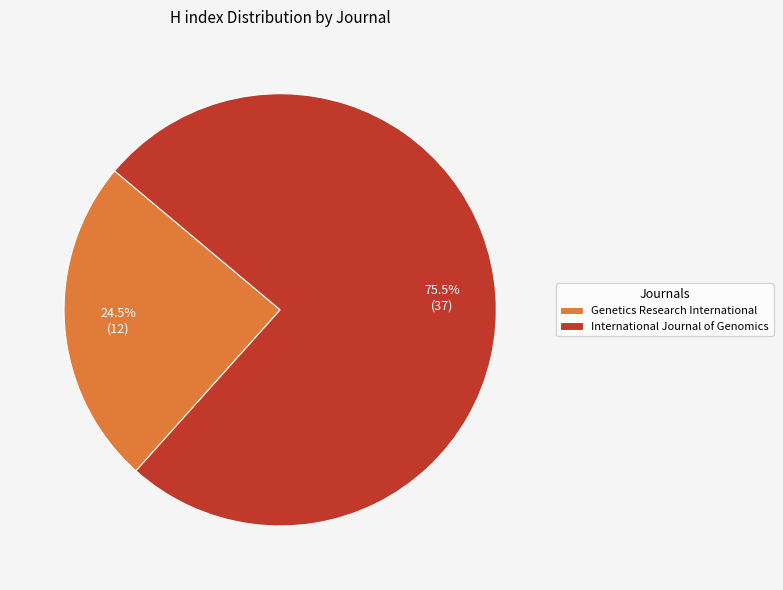

How many slices are in this pie chart?

2